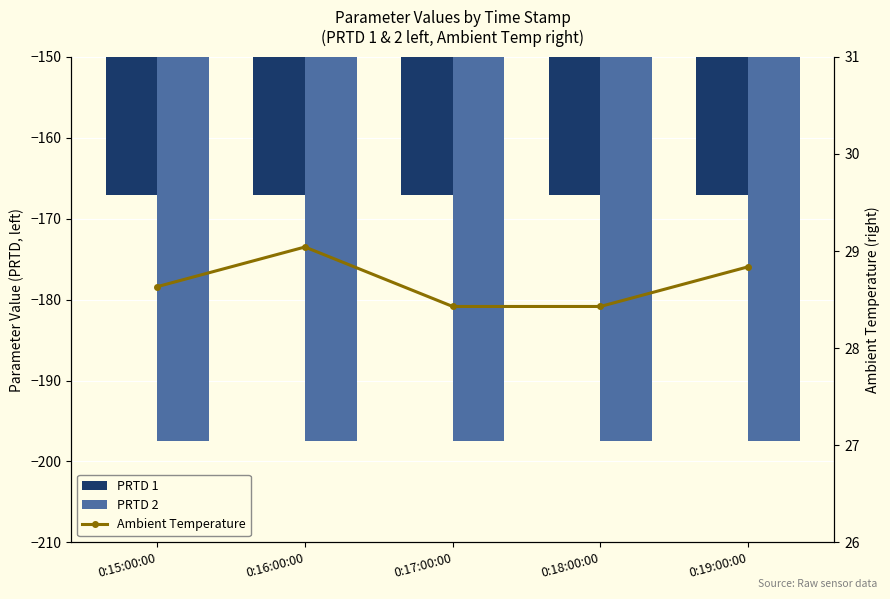

At how many categories does at least one series exceed -66?

5